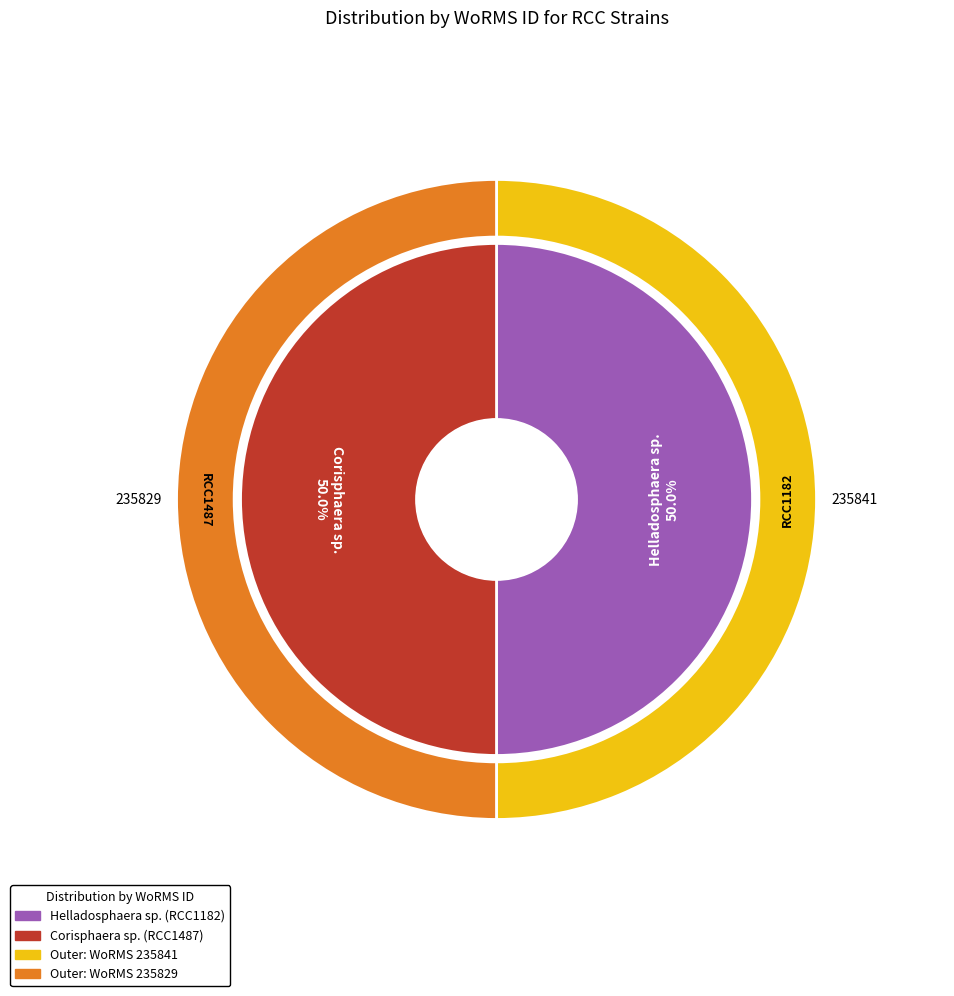

To the nearest percent, what is the combined percentage of Corisphaera sp. and Helladosphaera sp.?

100%